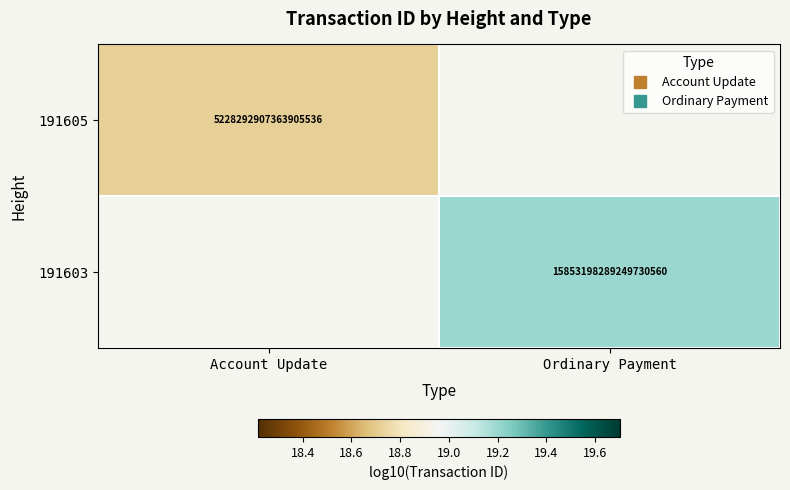

The value of 191603 at Ordinary Payment is 19.2. True or false?

True